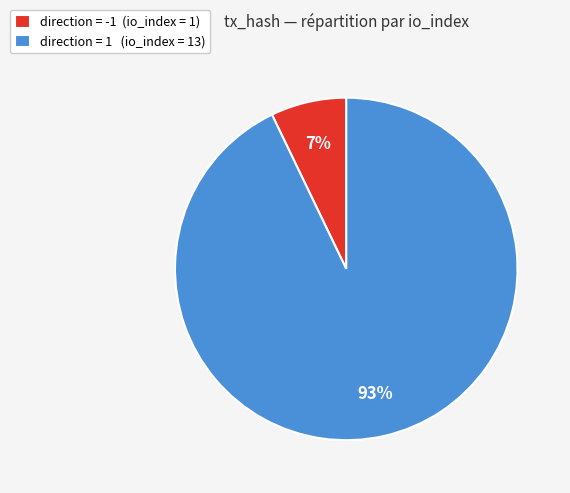

Which category has the biggest portion of the pie?

direction = 1 (io_index = 13)